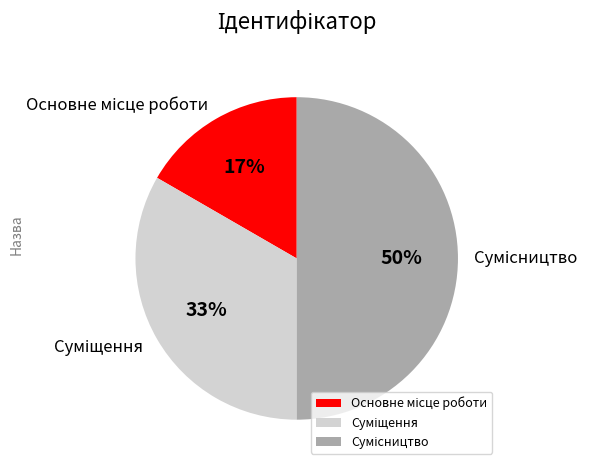

Count the number of slices in the pie.

3